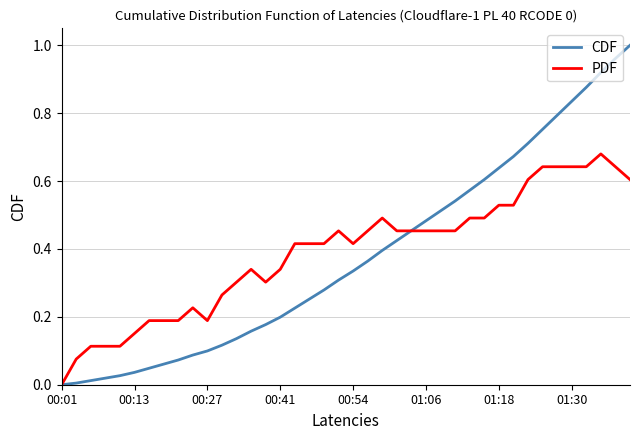

List the series in order of their peak value, lowest first.

PDF, CDF